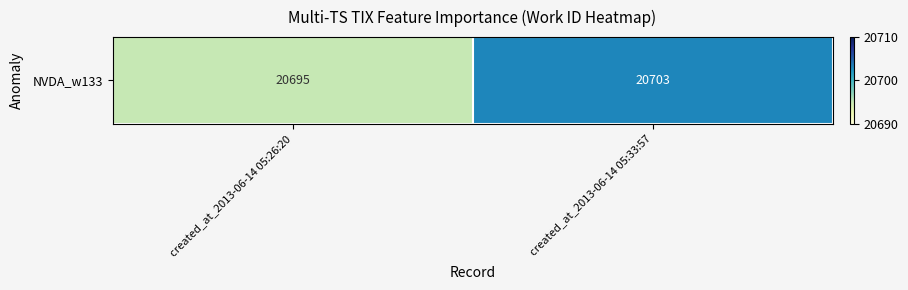

How many distinct data groups are displayed?

1